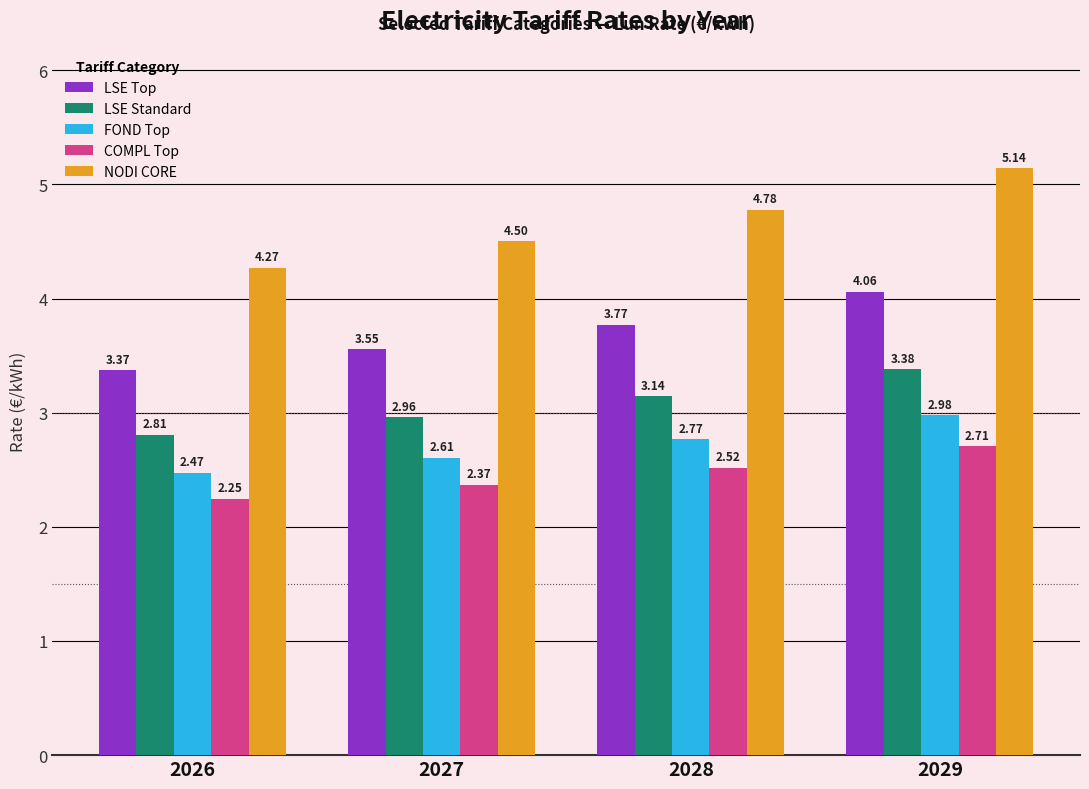

At which category does the chart reach its peak across all series?

2029